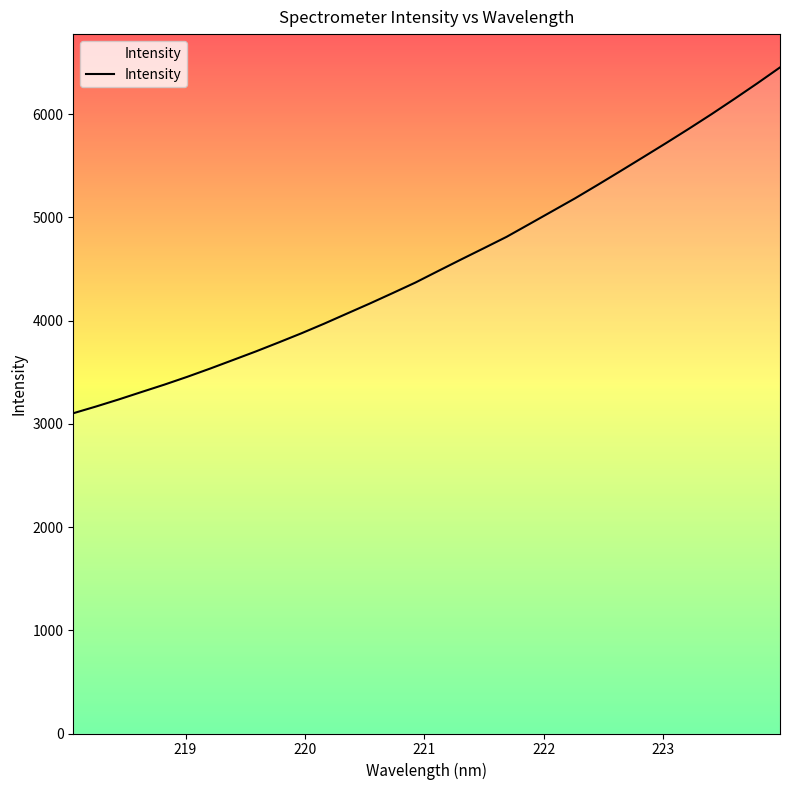

The value at 28 is 1904.4. True or false?

False